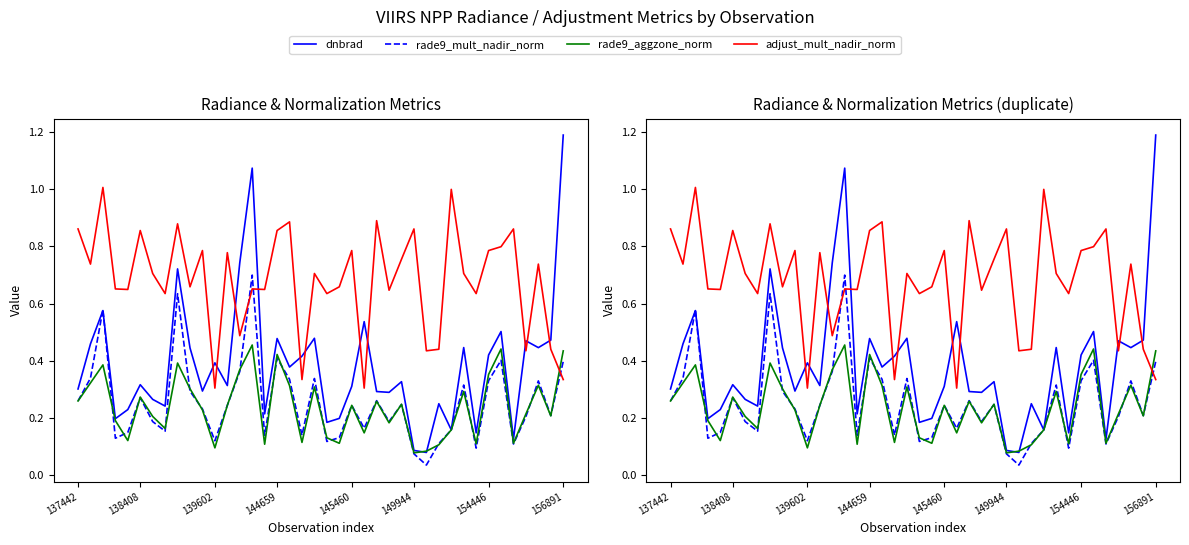

What is the total value across all series at 29?

0.9